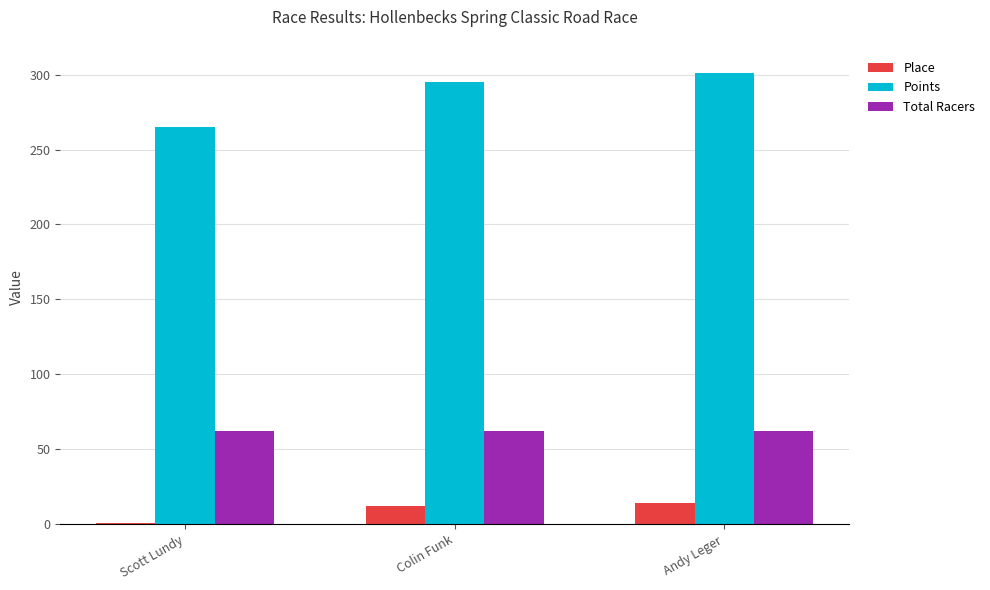

What is the smallest value displayed?

1.0